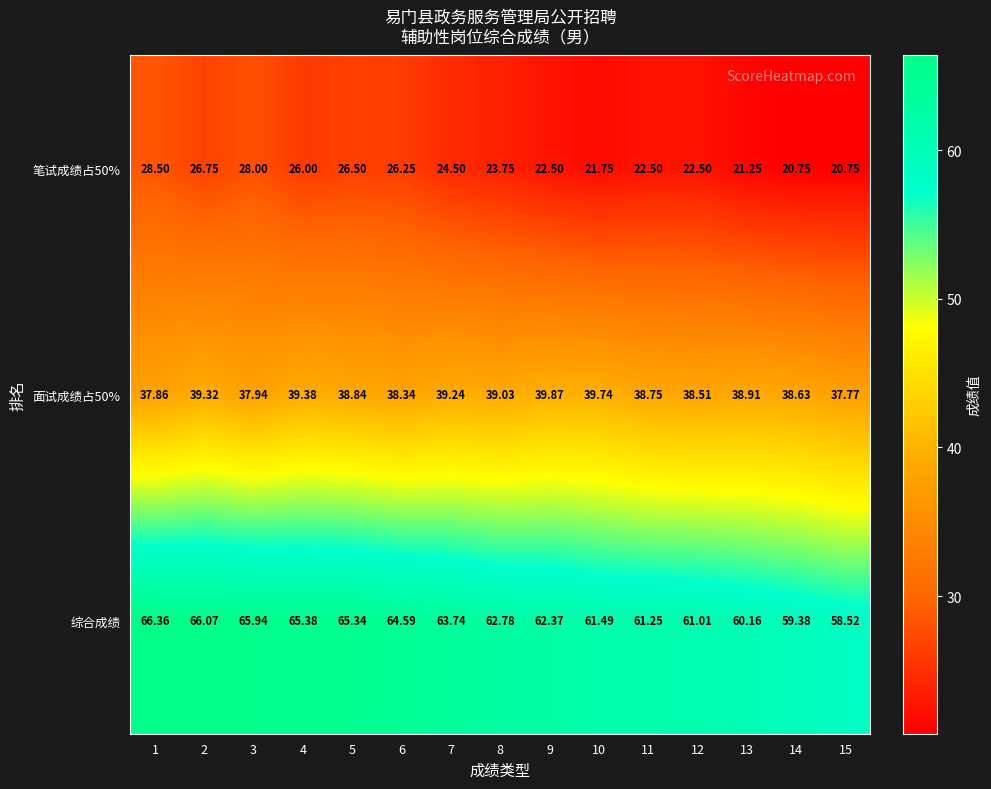

Which series has the largest total across all categories?

综合成绩